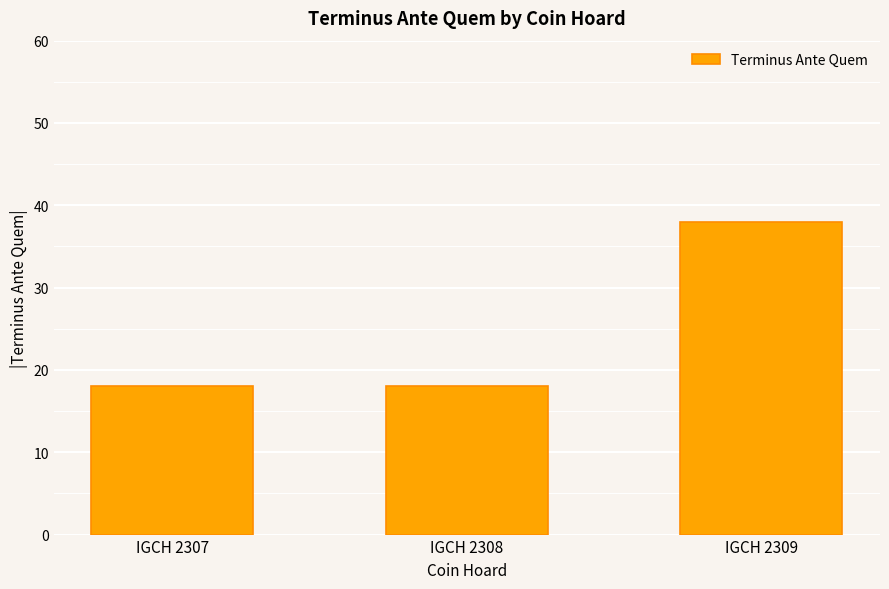

What is the average value?

25